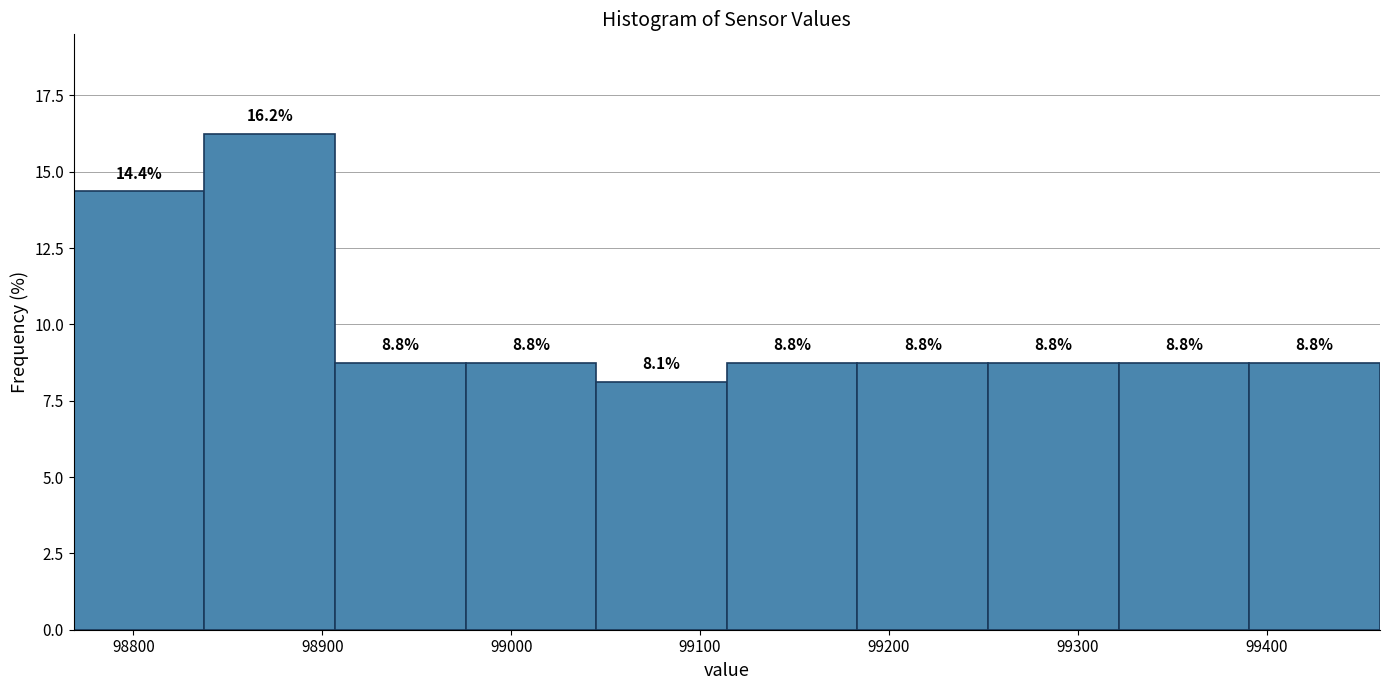

Which range on the x-axis has the tallest bar?

98840 to 98910